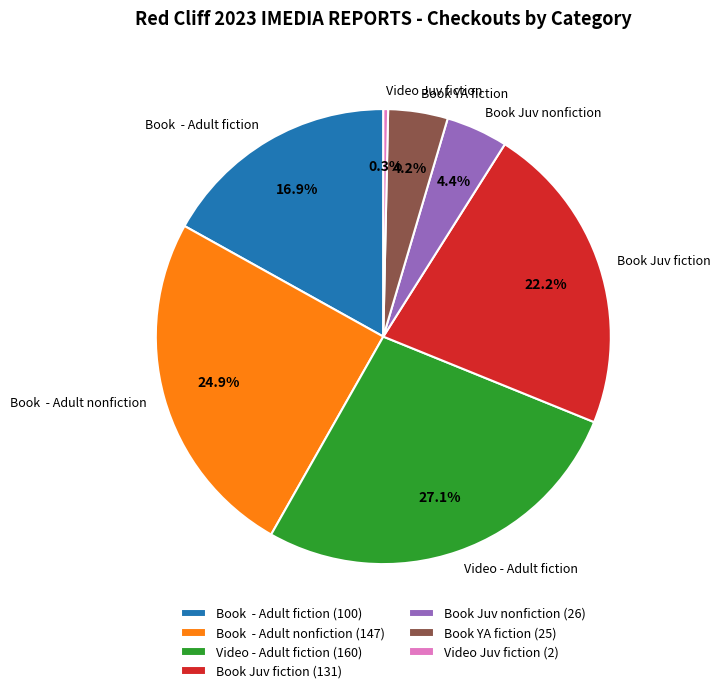

To the nearest percent, what is the average slice percentage?

14%